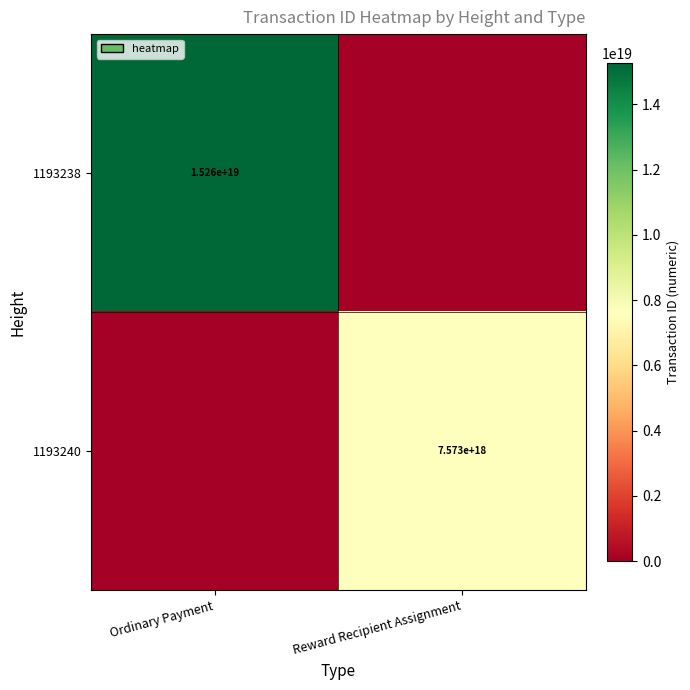

True or false: 1193240 has a value of 11041305018454532096 at Reward Recipient Assignment.

False